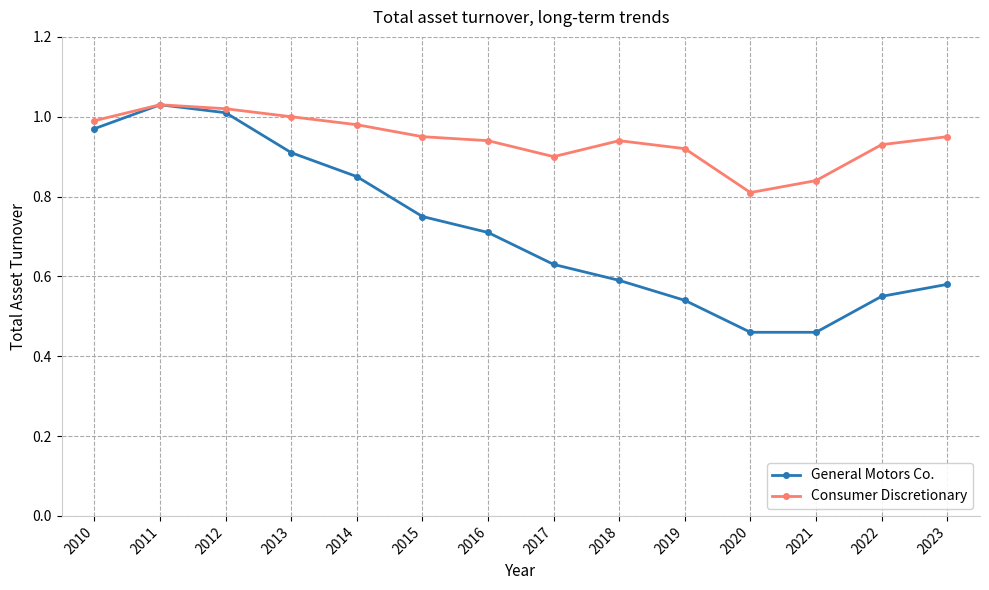

Where is the first local maximum for Consumer Discretionary?

2011